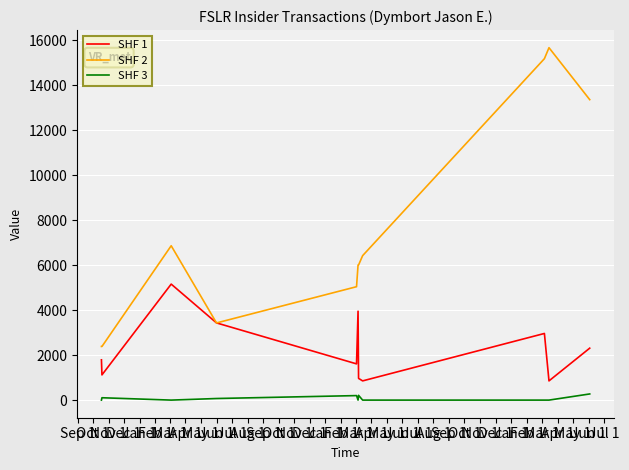

True or false: SHF 1 and SHF 3 cross at least once.

False